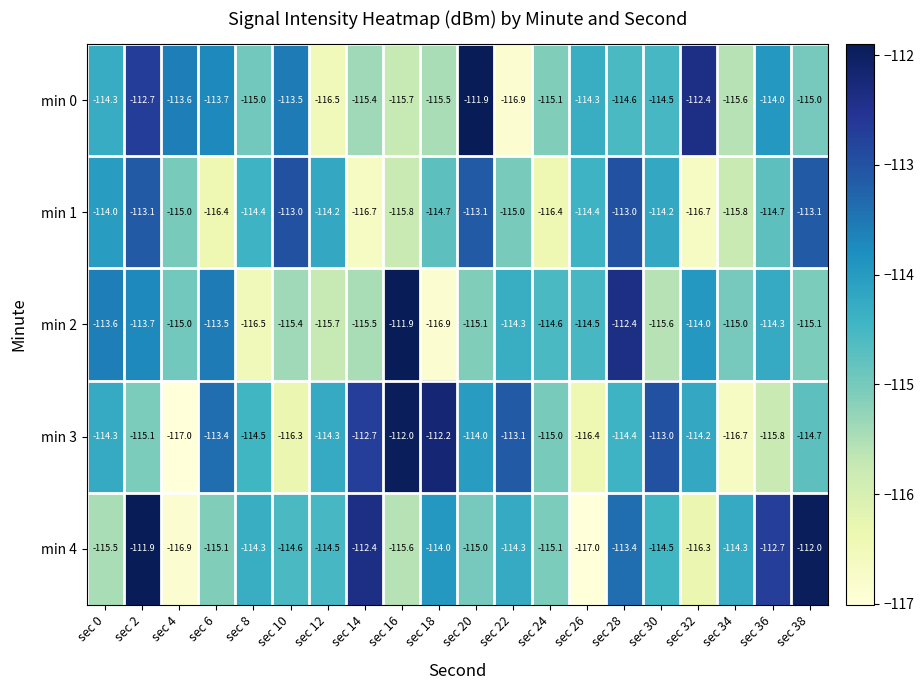

At which category is the sum across all series the highest?

sec 2